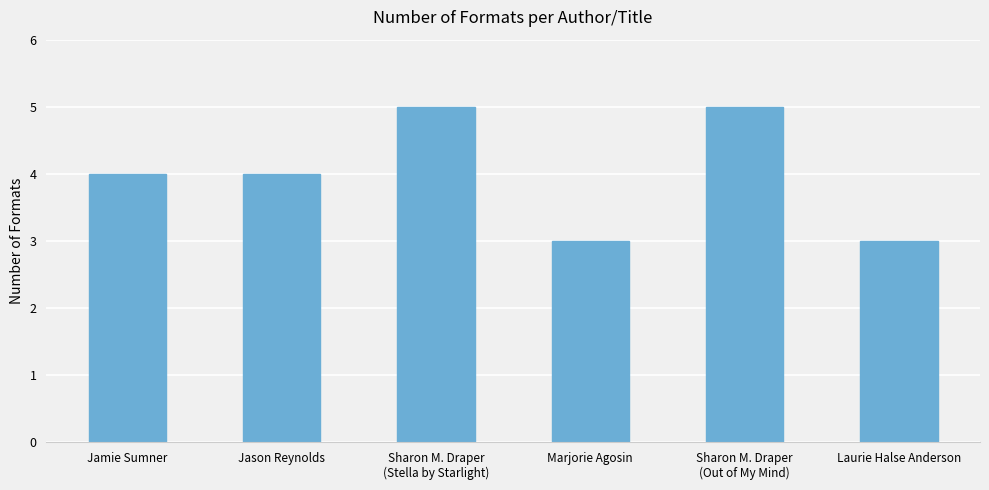

What is the sum of the values at Jason Reynolds and Jamie Sumner?

8